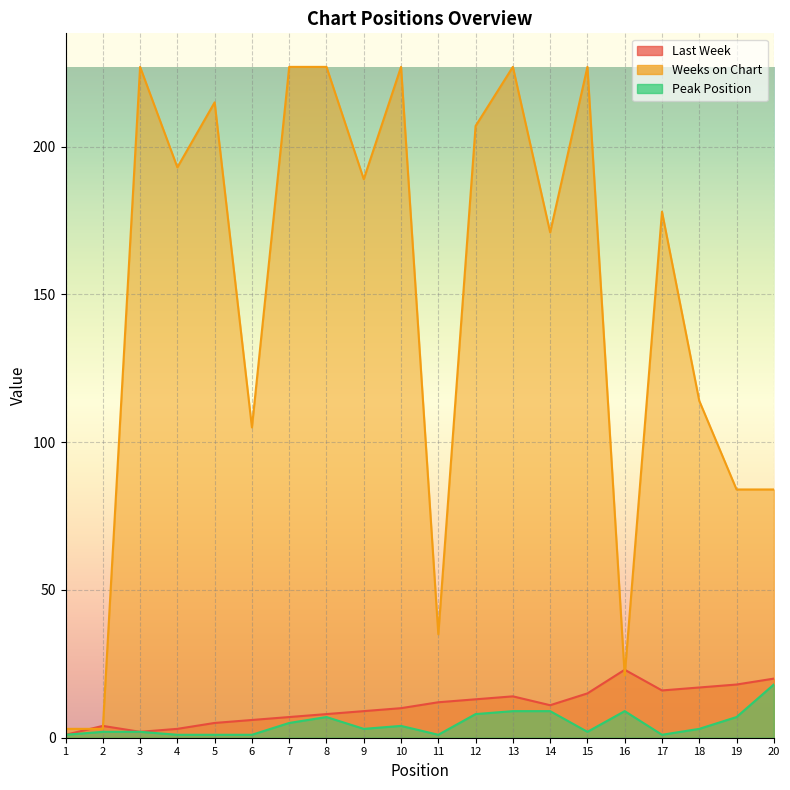

What is the value of the Weeks on Chart point at the 3rd from the left?

227